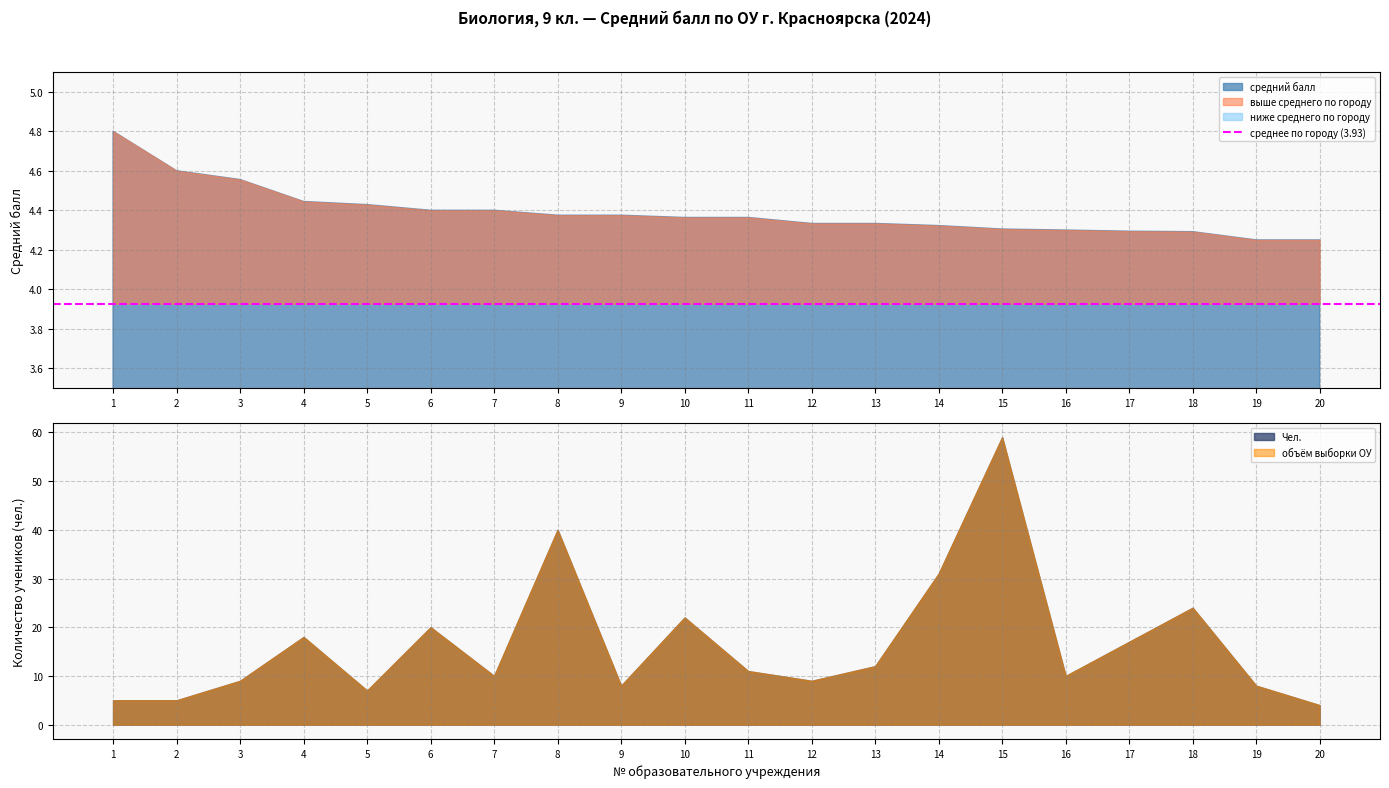

What value does the средний балл series have at 6?

4.4